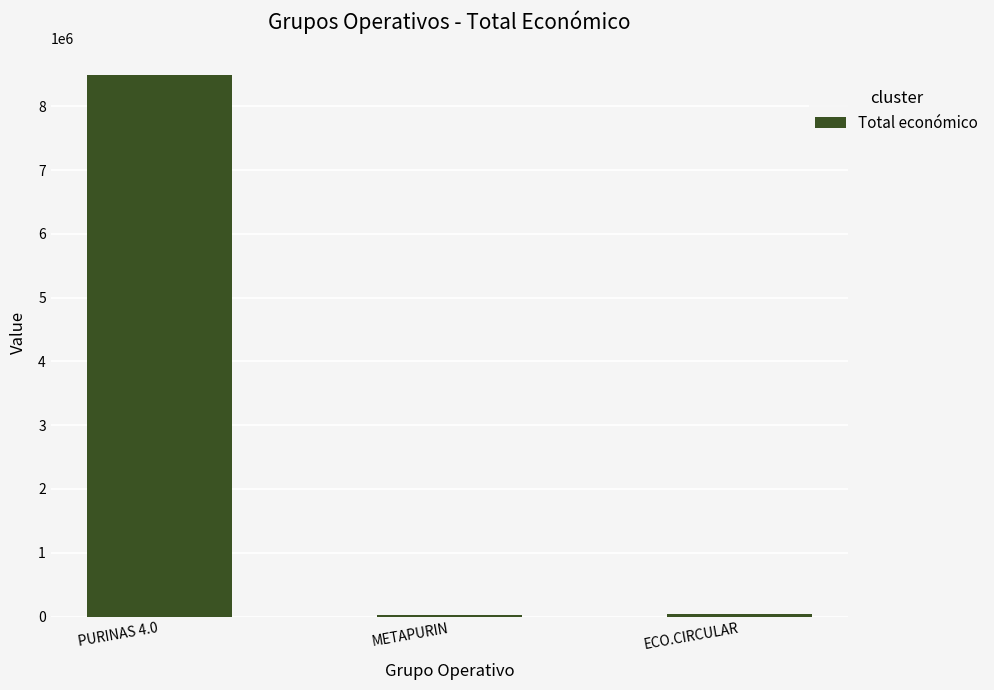

What is the label of the 1st bar from the left?

PURINAS 4.0